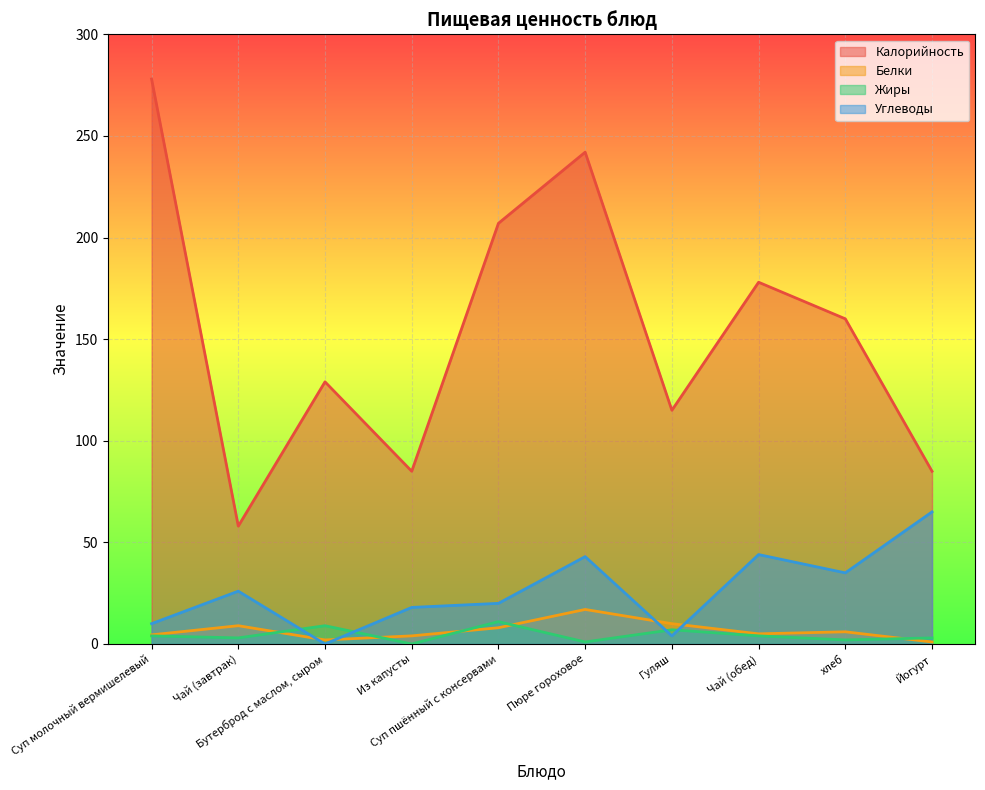

At which category does the chart reach its minimum across all series?

Из капусты